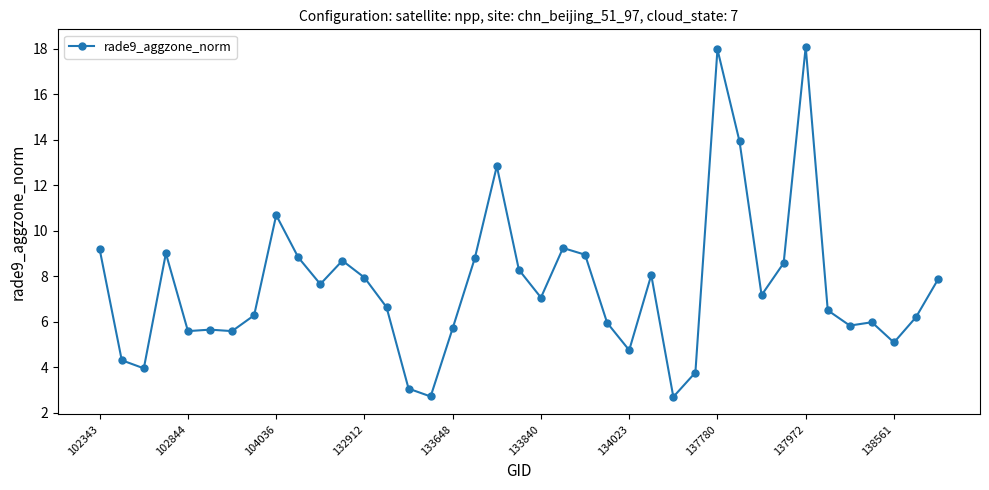

What is the smallest value displayed?

2.7